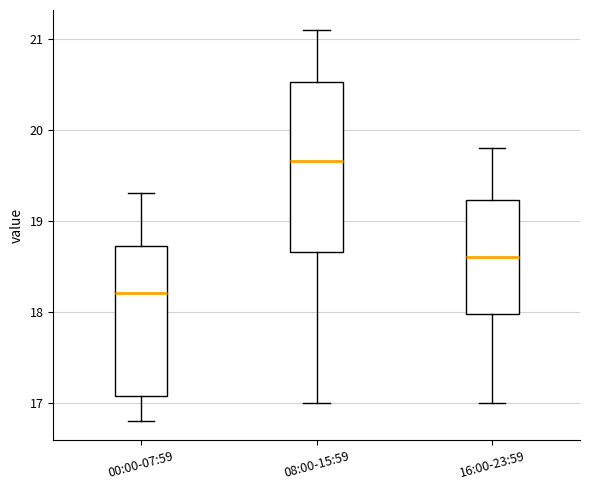

Where does the upper whisker of the box for 16:00-23:59 end on the y-axis? The values are not printed on the chart, so give them approximately, as read against the axis.

19.8